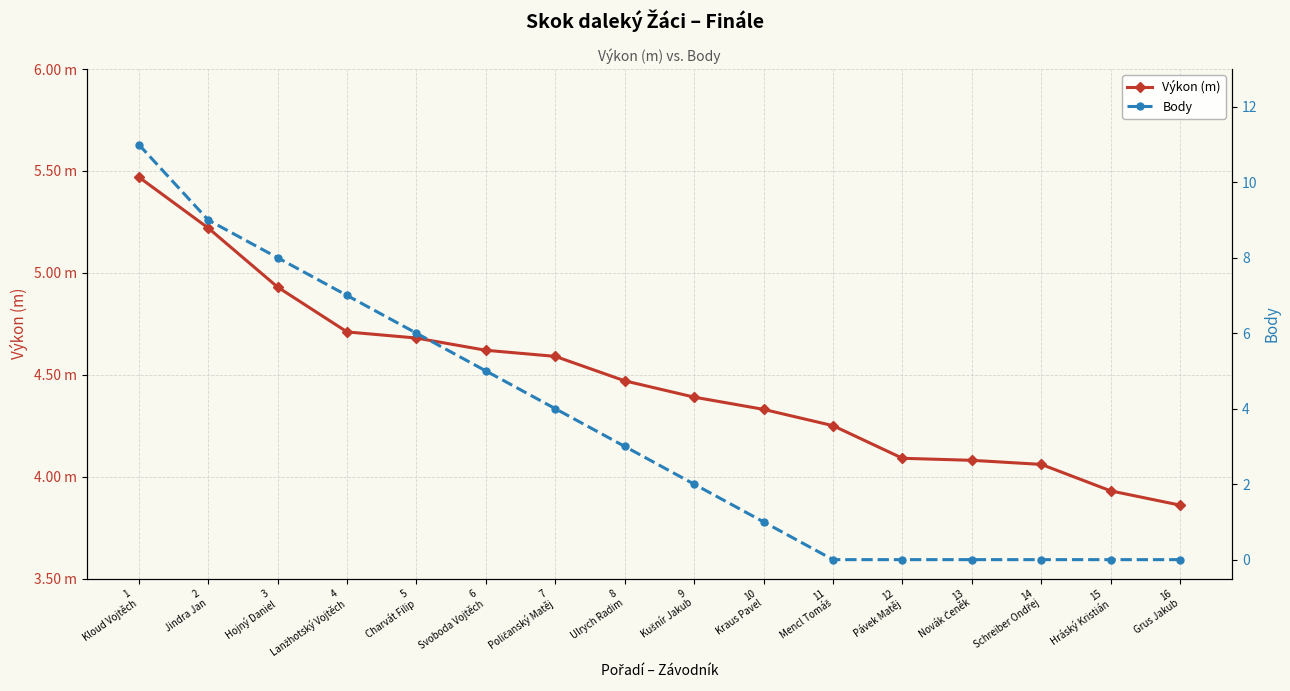

The Výkon (m) series shows 2.4 at 5
Charvát Filip. True or false?

False